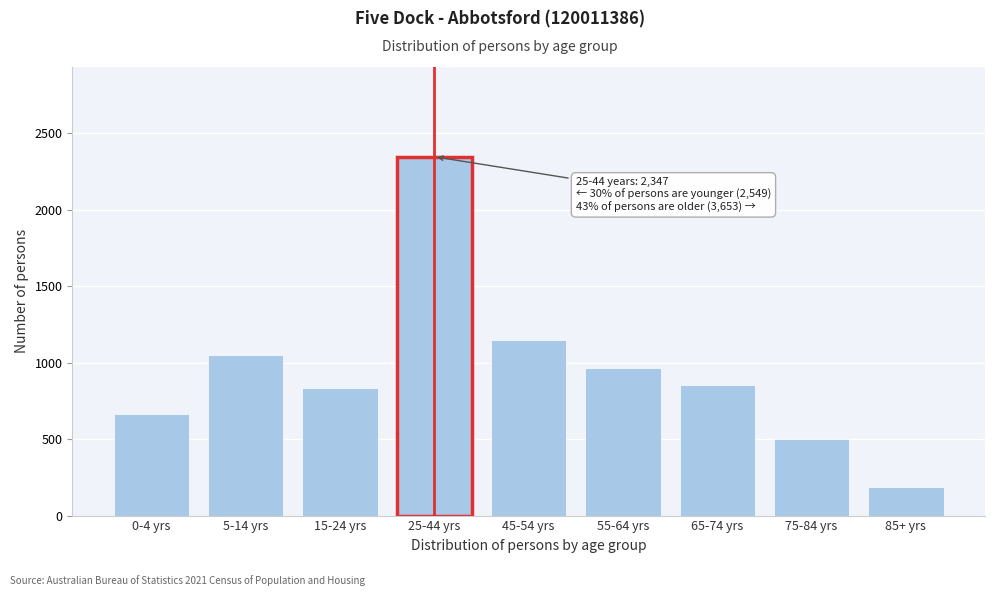

Reading left to right, list all the values displayed in this chart.

662	1051	836	2347	1147	963	854	501	188